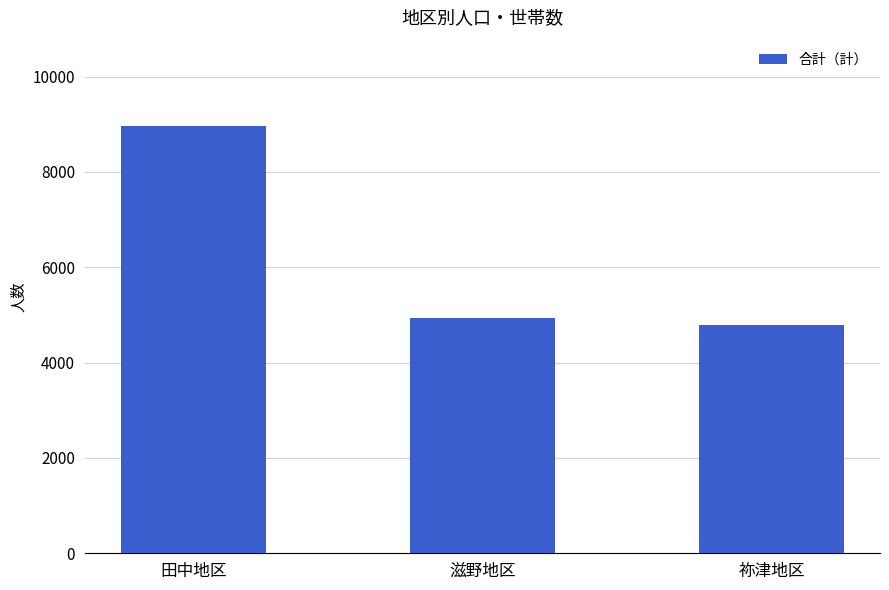

At which label is the value closest to 6870?

滋野地区